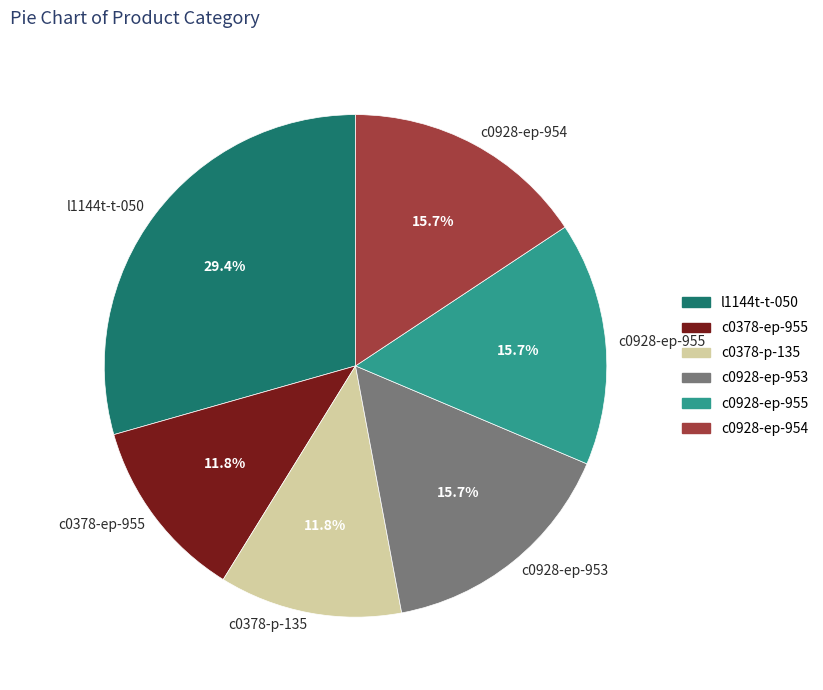

To the nearest percent, what is the difference between the largest and smallest slice percentages?

18%